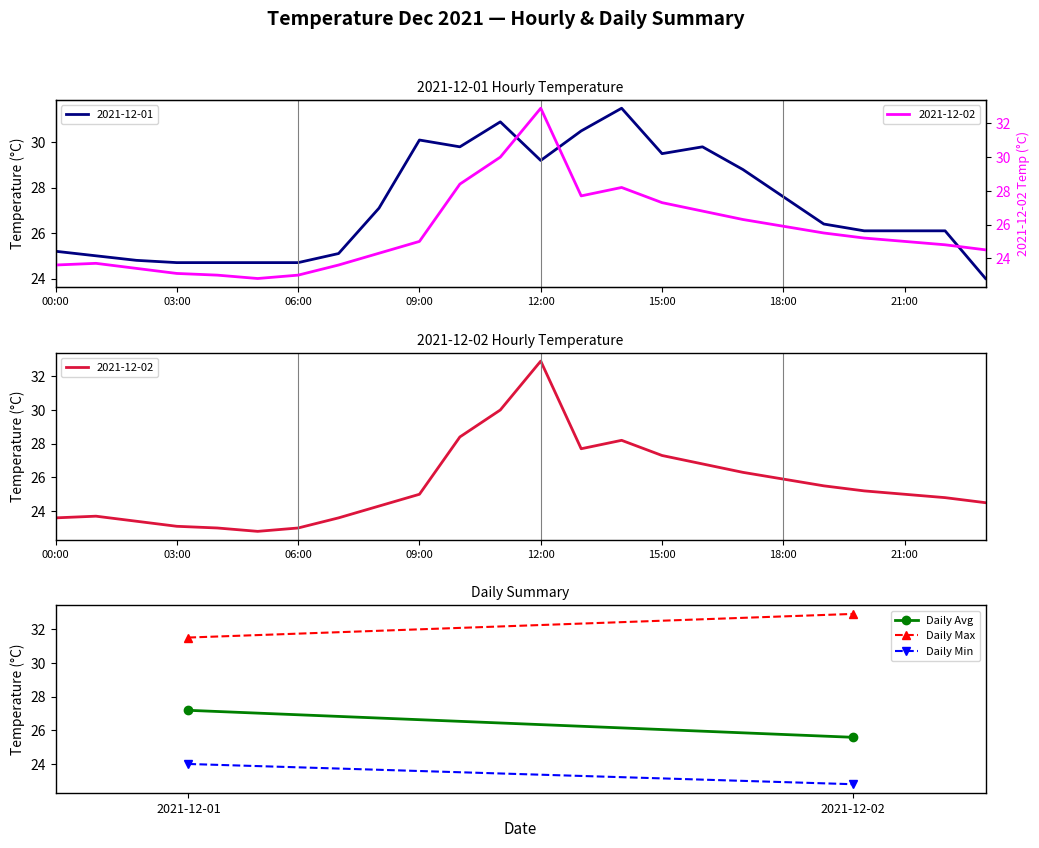

True or false: Daily Min has a value of 39.6 at 2021-12-02.

False